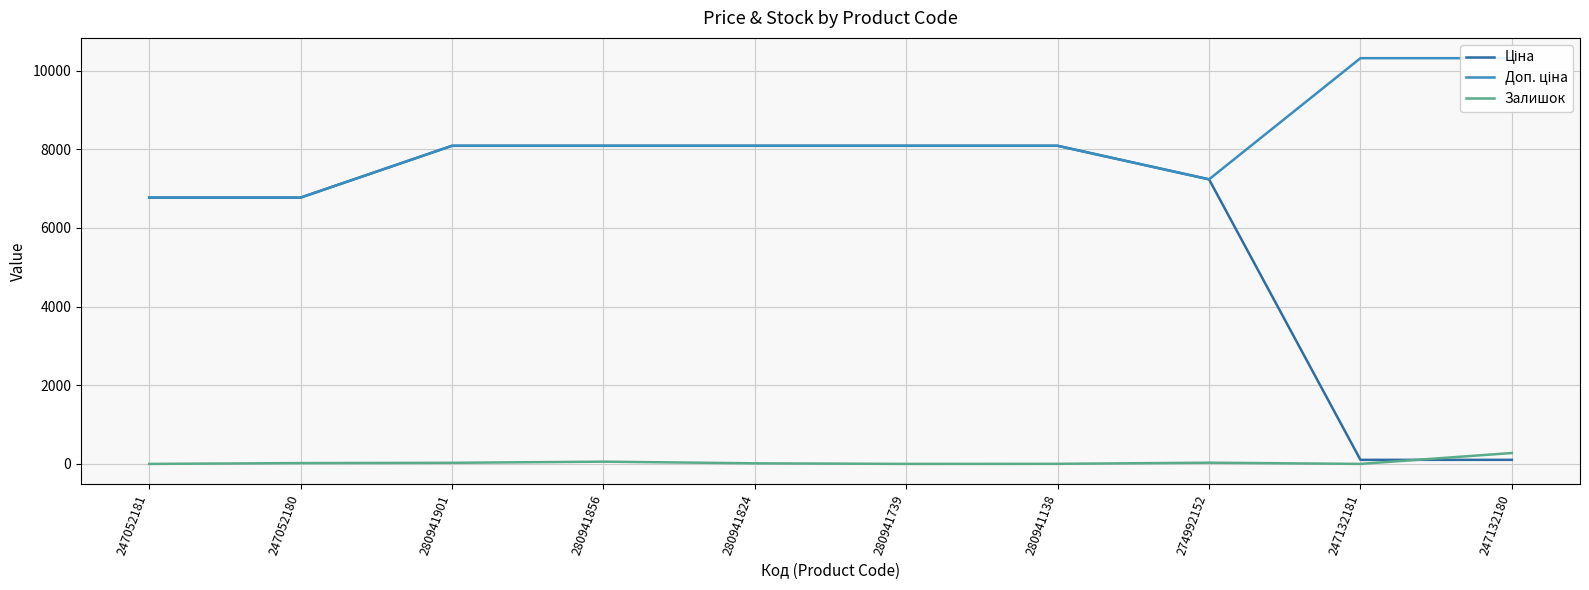

Count the number of data series in this chart.

3